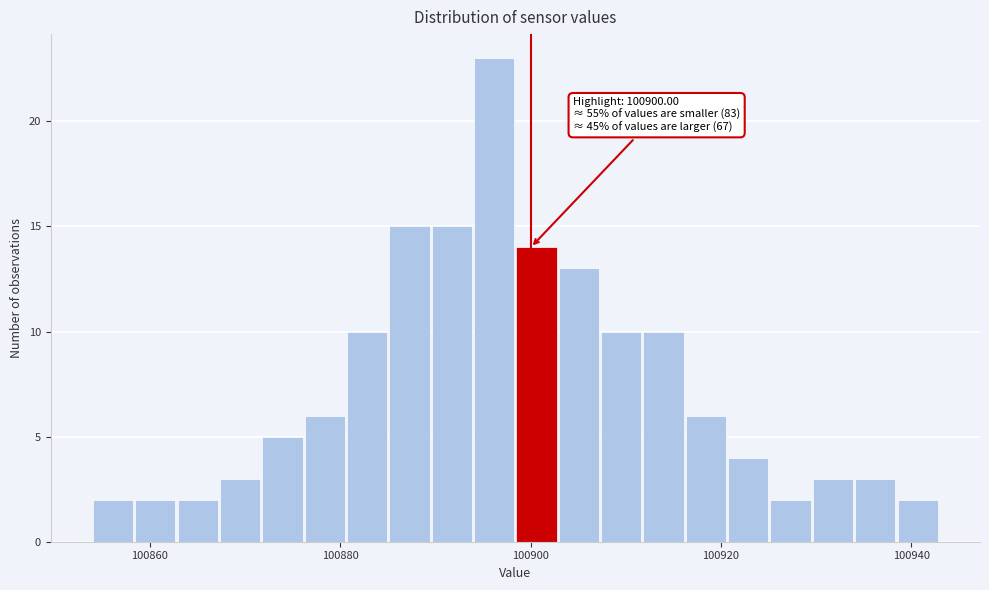

Read against the x-axis, roughly where is the centre of the tallest bar?

100896